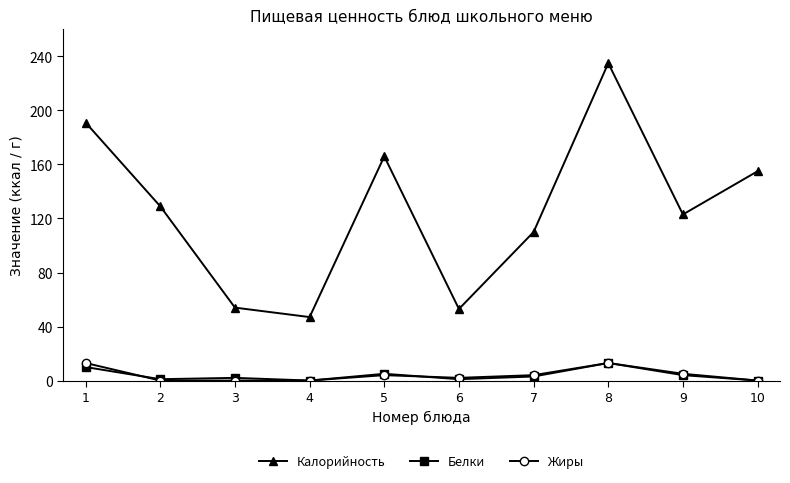

Which series has the largest total across all categories?

Калорийность